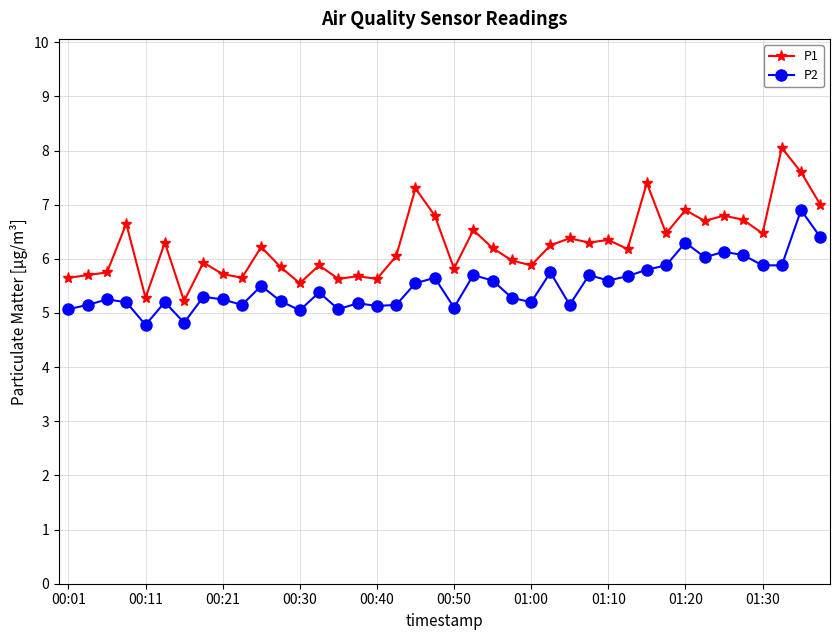

What is the average value of the P2 series?

5.5